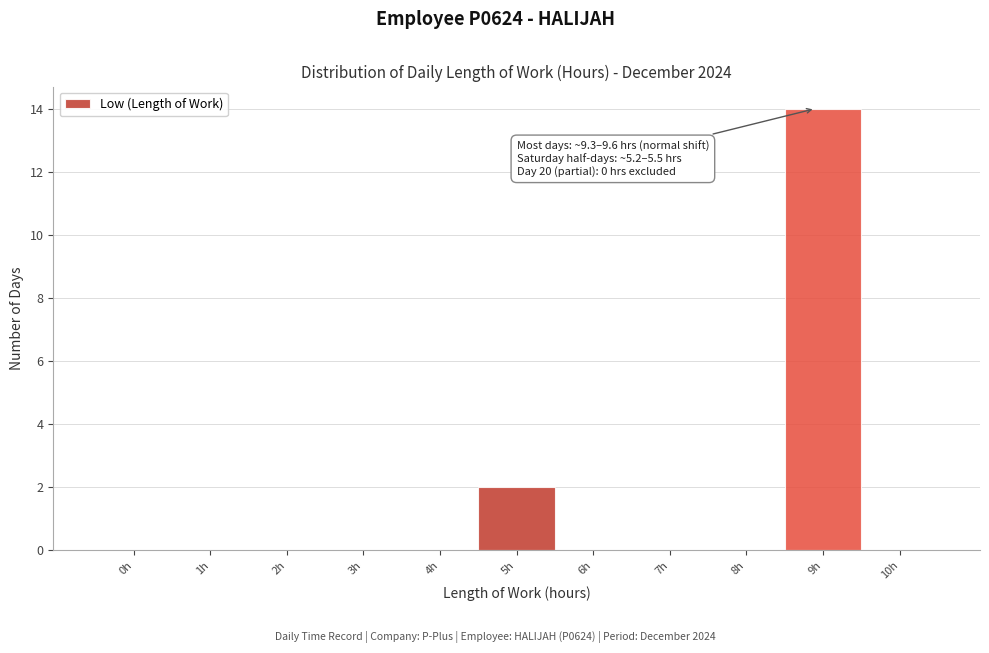

Reading left to right, transcribe all the data shown in this chart.

0h=0	1h=0	2h=0	3h=0	4h=0	5h=2	6h=0	7h=0	8h=0	9h=14	10h=0